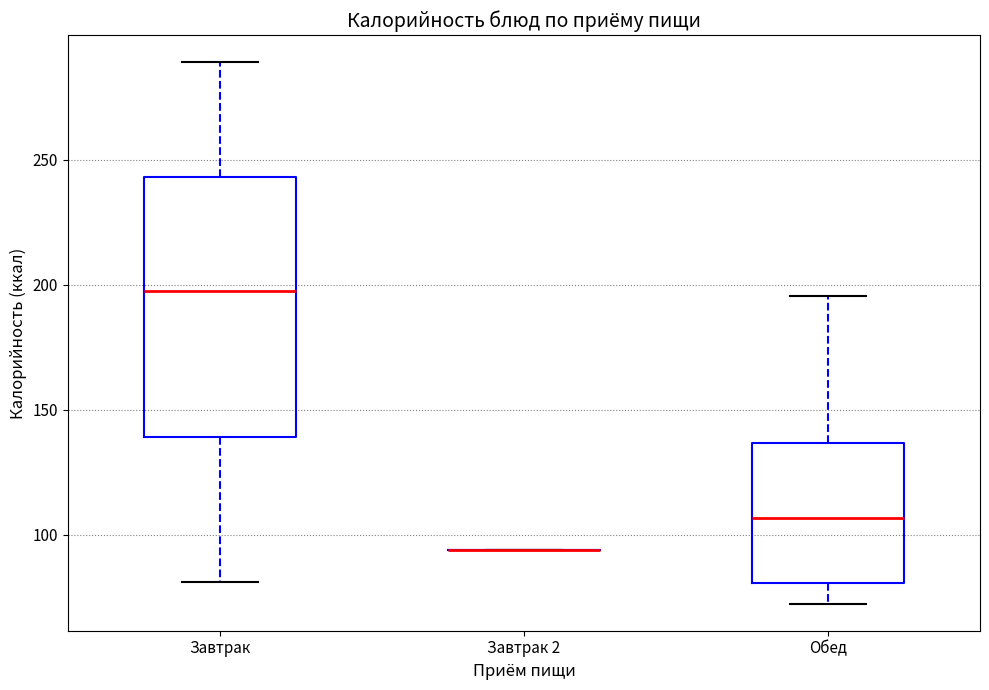

Reading left to right, transcribe this box plot: for each box, give where its median line is, the range the box spans, and where its two whiskers end, as read against the y-axis. The values are not printed on the chart, so give them approximately, as read against the axis.

Завтрак: median 200, box 140 to 245, whiskers 80 to 290
Завтрак 2: box collapsed to a line at 95, whiskers 95 to 95
Обед: median 105, box 80 to 135, whiskers 70 to 195